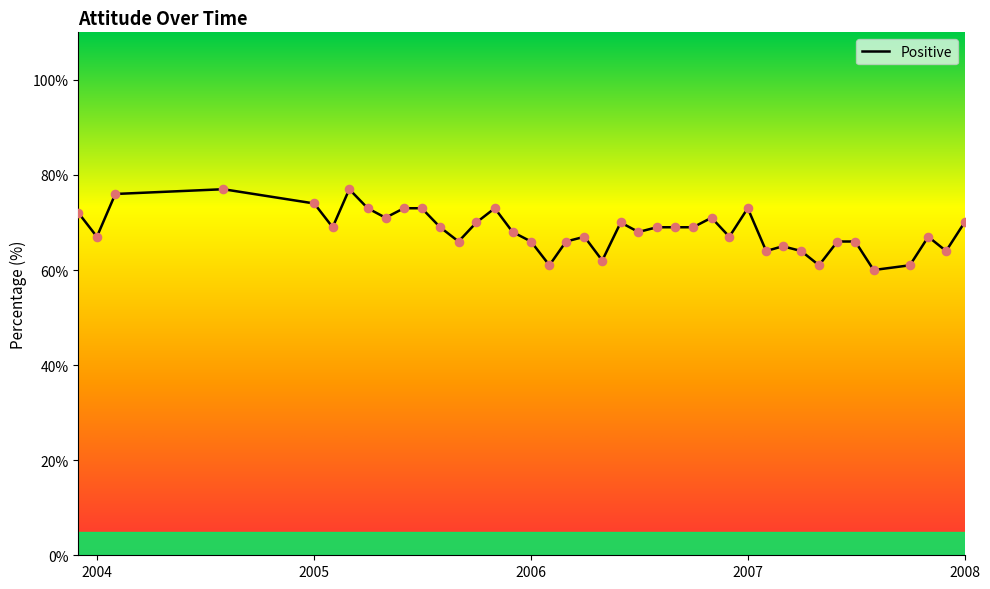

Approximately how many times larger is the value at 2004-02-01 compared to 2006-06-01?

1.1